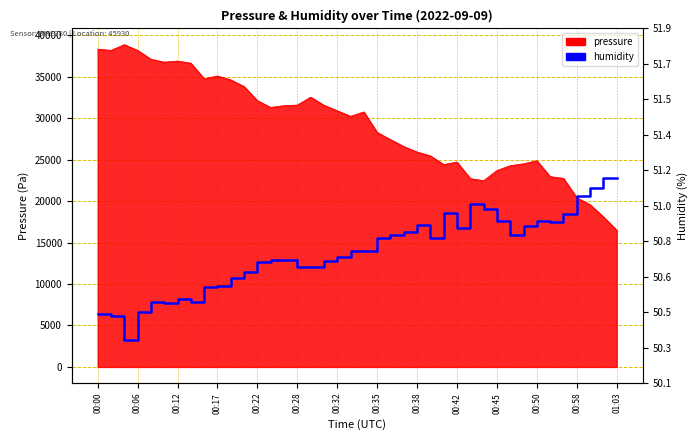

True or false: the data shows 12955.9 at 14.

True